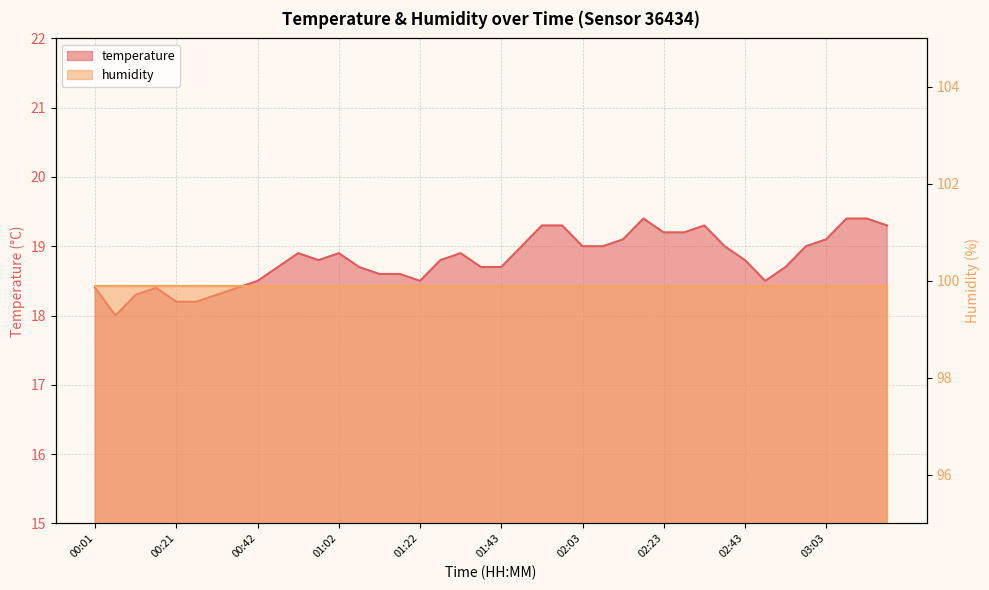

Rank the categories by value from highest to lowest.

02:18, 03:08, 03:13, 01:53, 01:58, 02:33, 03:18, 02:23, 02:28, 02:13, 03:03, 01:48, 02:03, 02:08, 02:38, 02:58, 00:52, 01:02, 01:32, 00:57, 01:27, 02:43, 00:47, 01:07, 01:38, 01:43, 02:53, 01:12, 01:17, 00:42, 01:22, 02:48, 00:01, 00:16, 00:37, 00:11, 00:31, 00:21, 00:26, 00:06